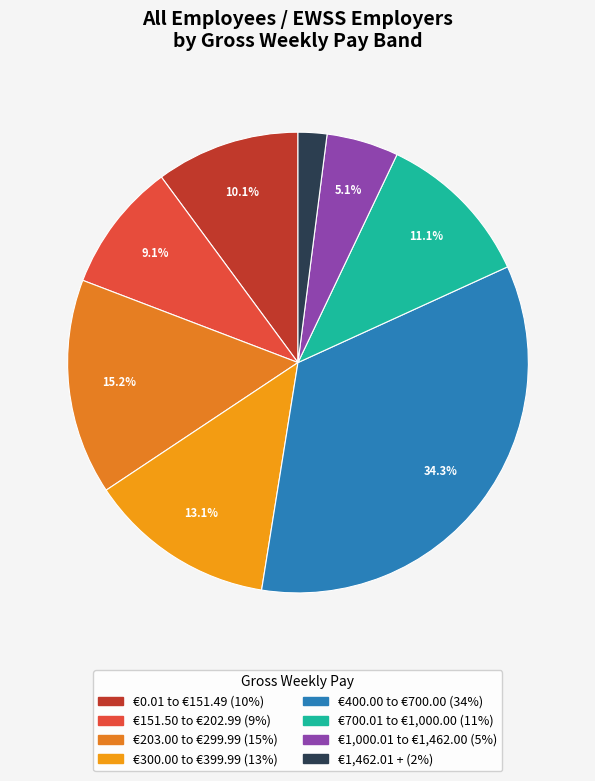

Which slice is the largest?

€400.00 to €700.00